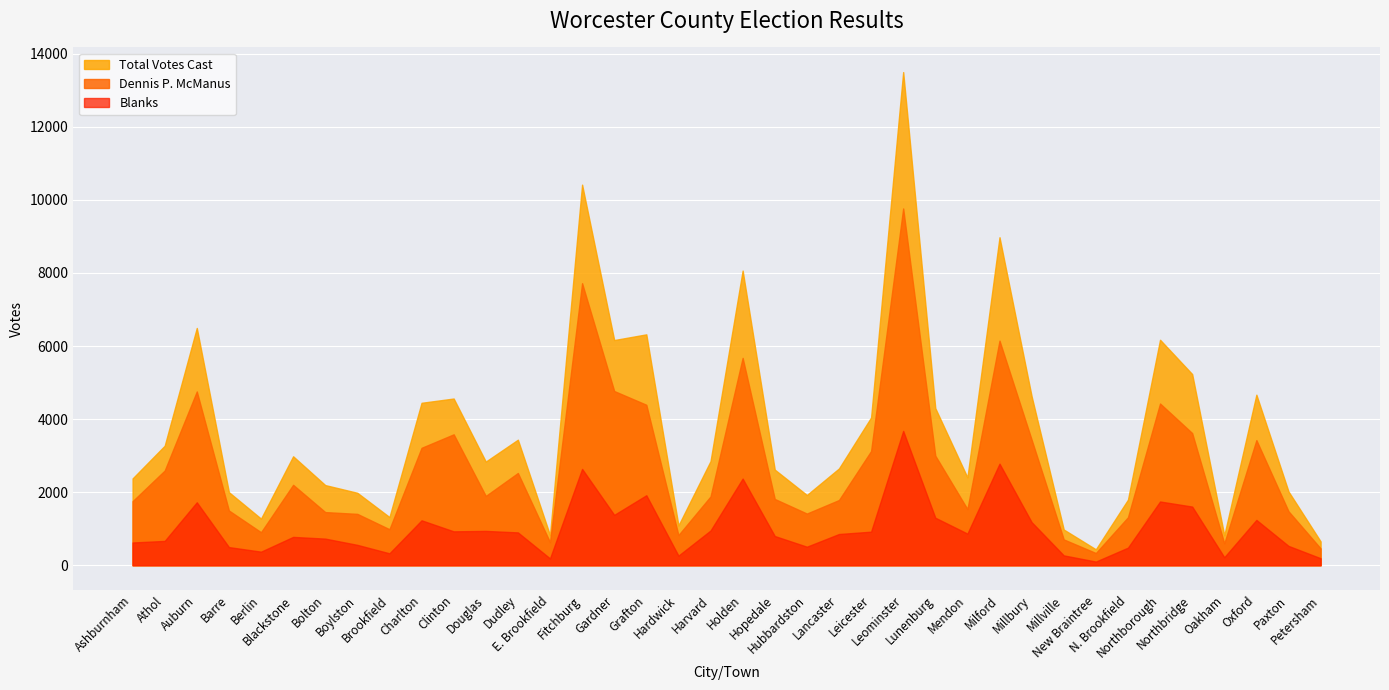

Which series changed the most between Hubbardston and Mendon?

Total Votes Cast